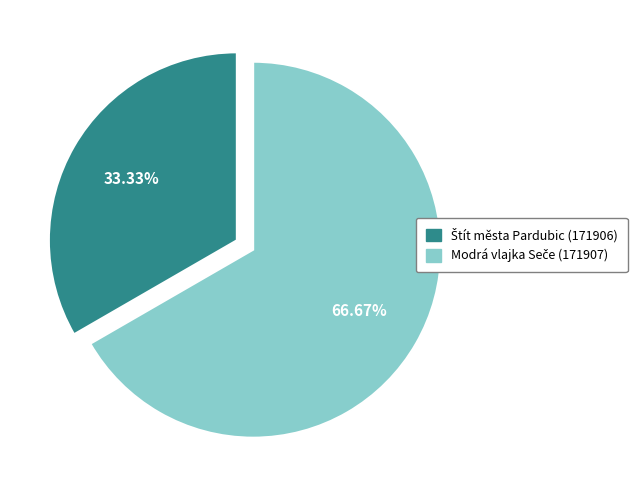

How many slices are in this pie chart?

2